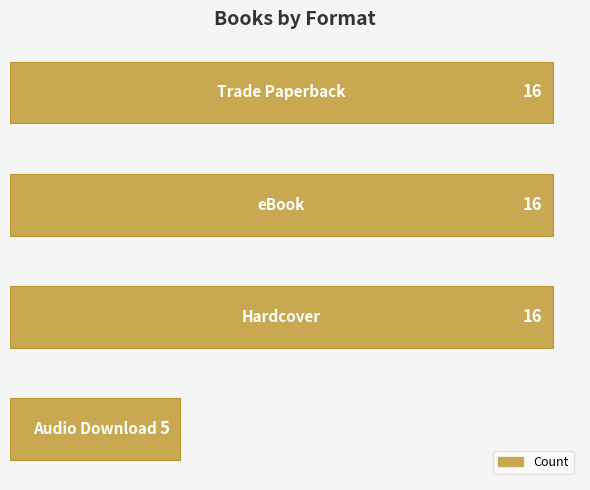

What is the sum of all values?

53